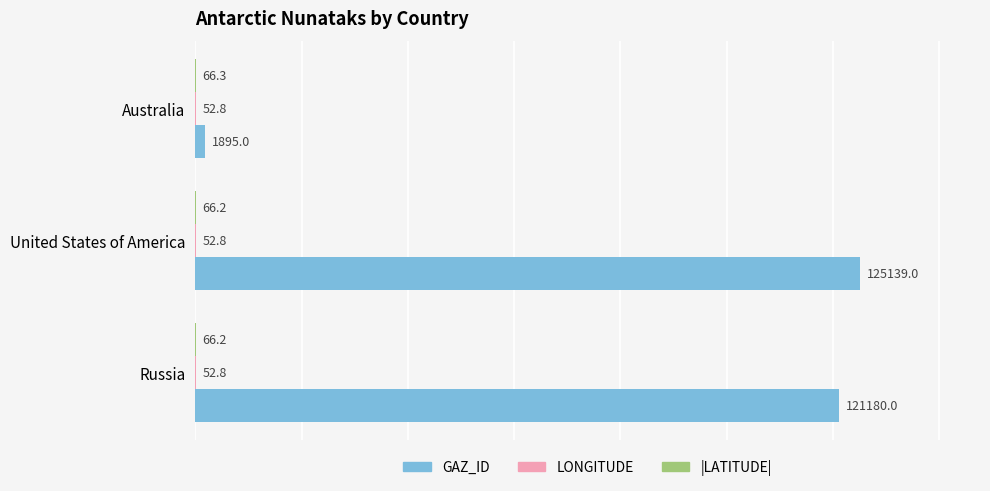

At which category is the sum across all series the highest?

United States of America